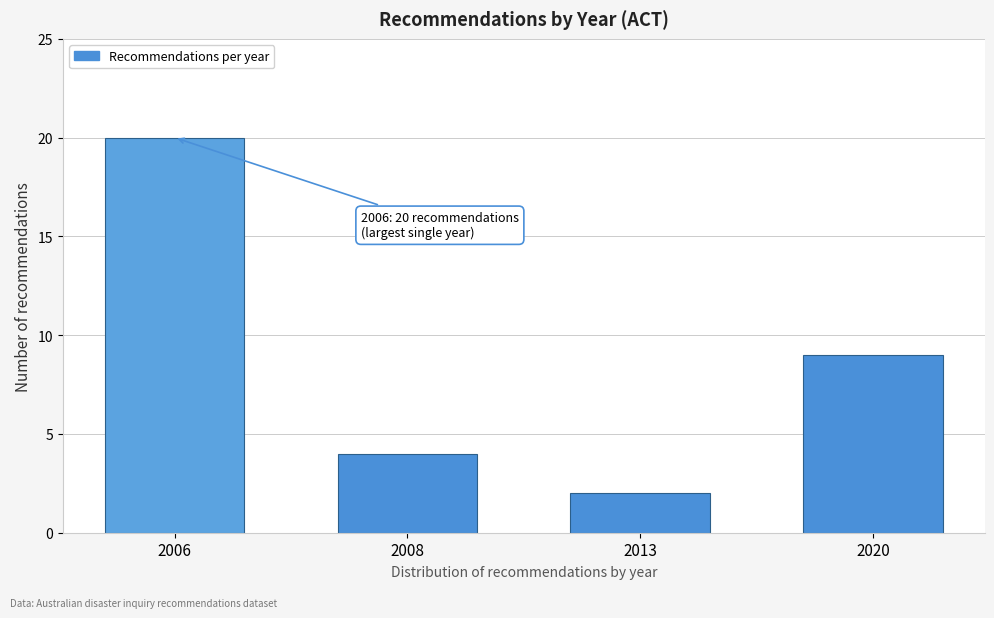

Reading right to left, transcribe all the data shown in this chart.

9	2	4	20